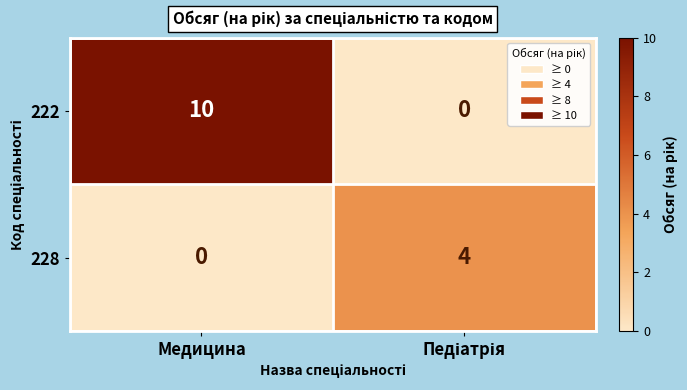

True or false: 222 has a value of 13 at Медицина.

False